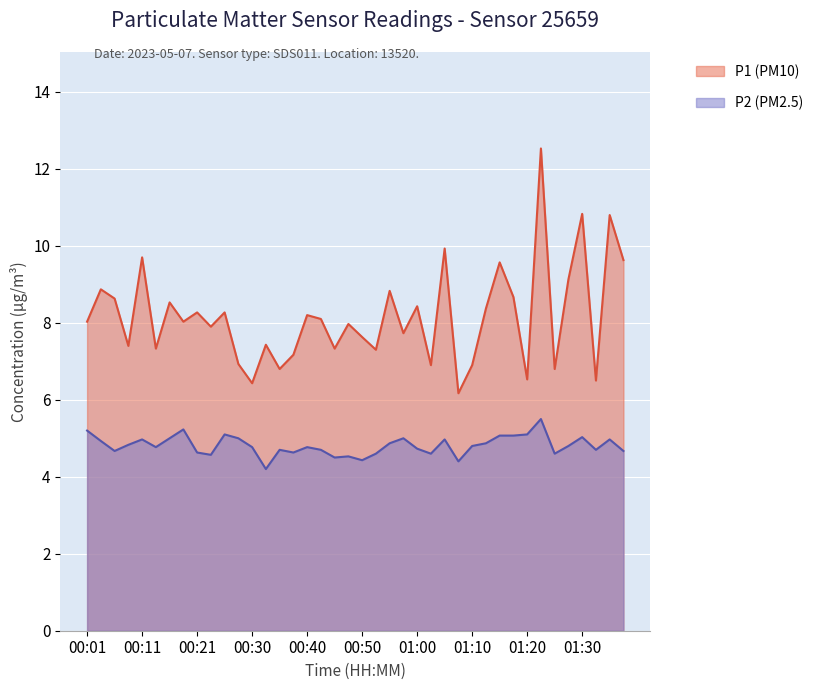

In P1 (PM10), how many points are lower than both neighbors (excluding endpoints)?

14